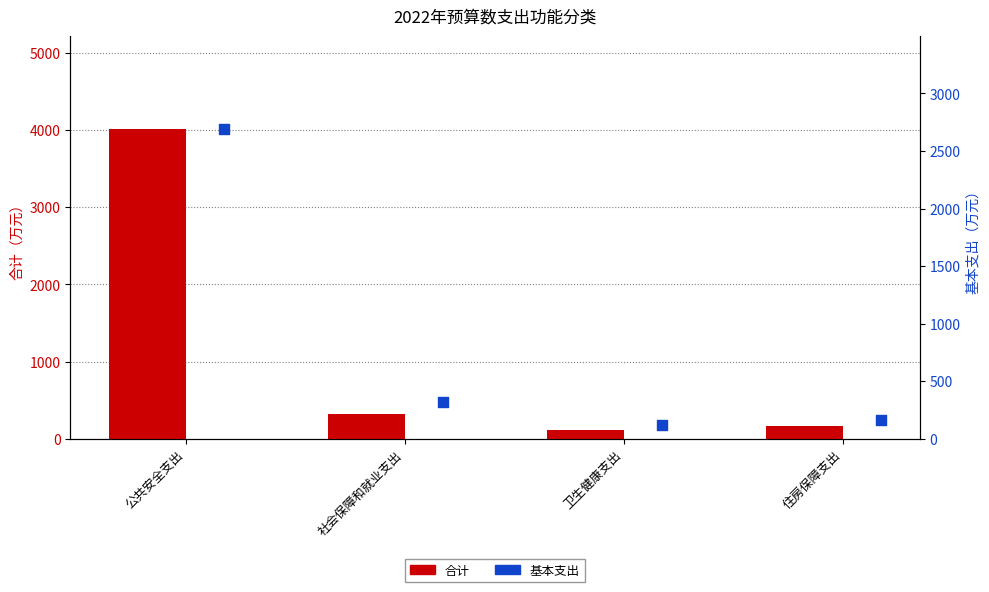

At how many categories does at least one series exceed 1129?

1